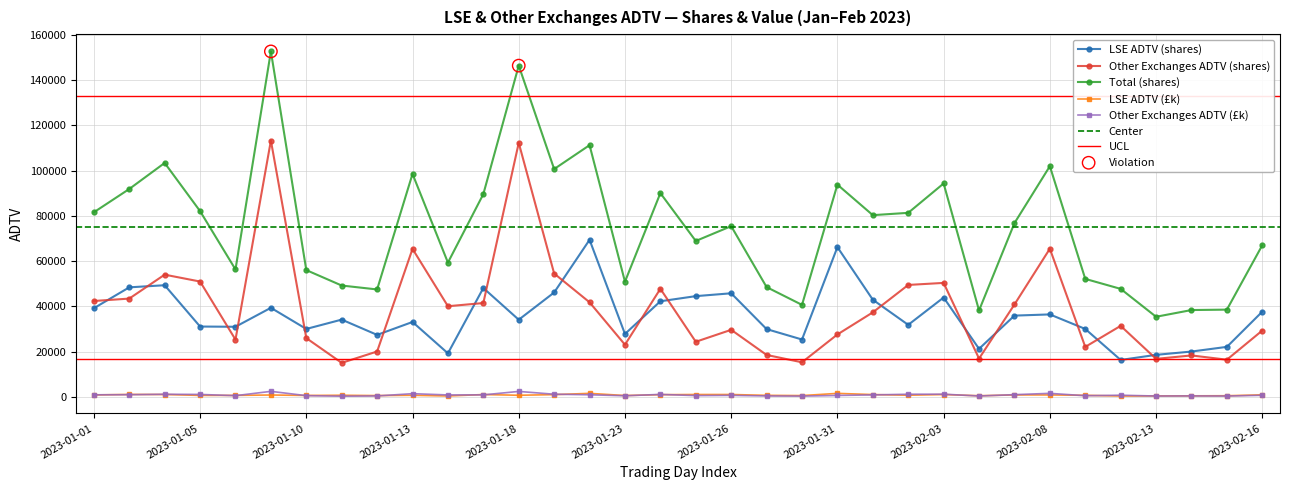

What is the total value across all series at 14?

224964